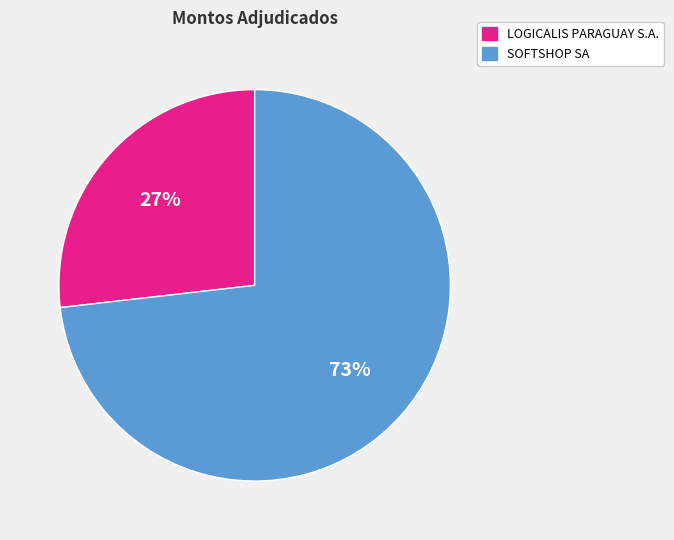

Which slice represents more than half of the pie?

SOFTSHOP SA